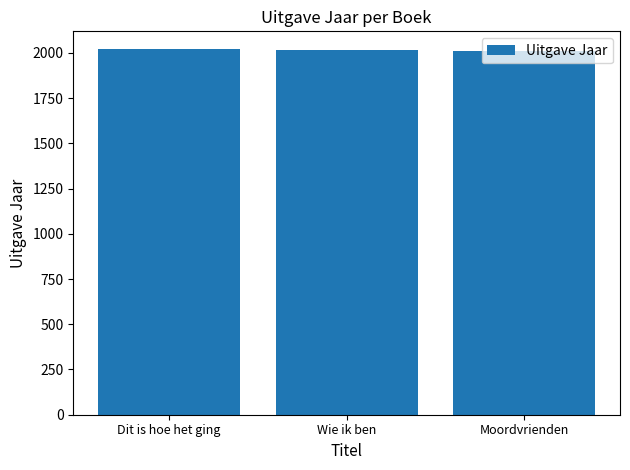

Approximately how many times larger is the value at Dit is hoe het ging compared to Wie ik ben?

1.0